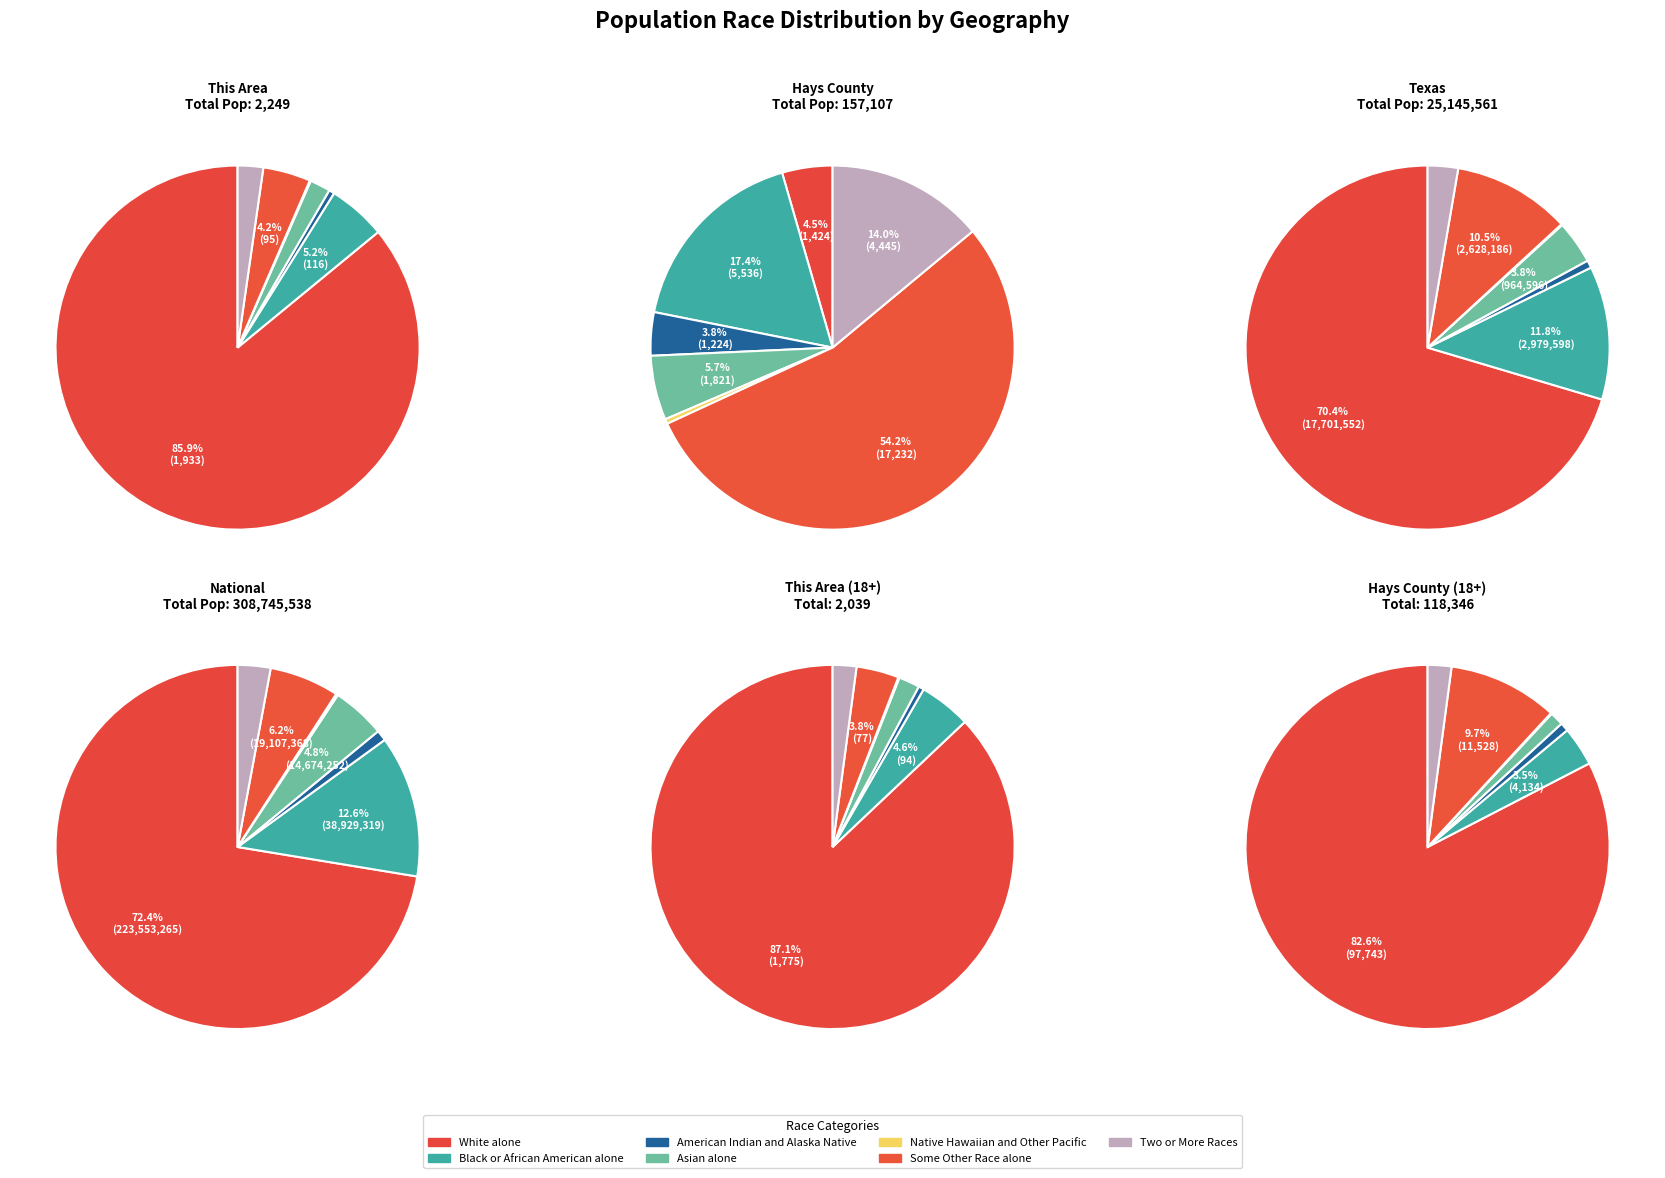

Combined, what portion of the pie is Some Other Race alone and American Indian and Alaska Native?

4.7%